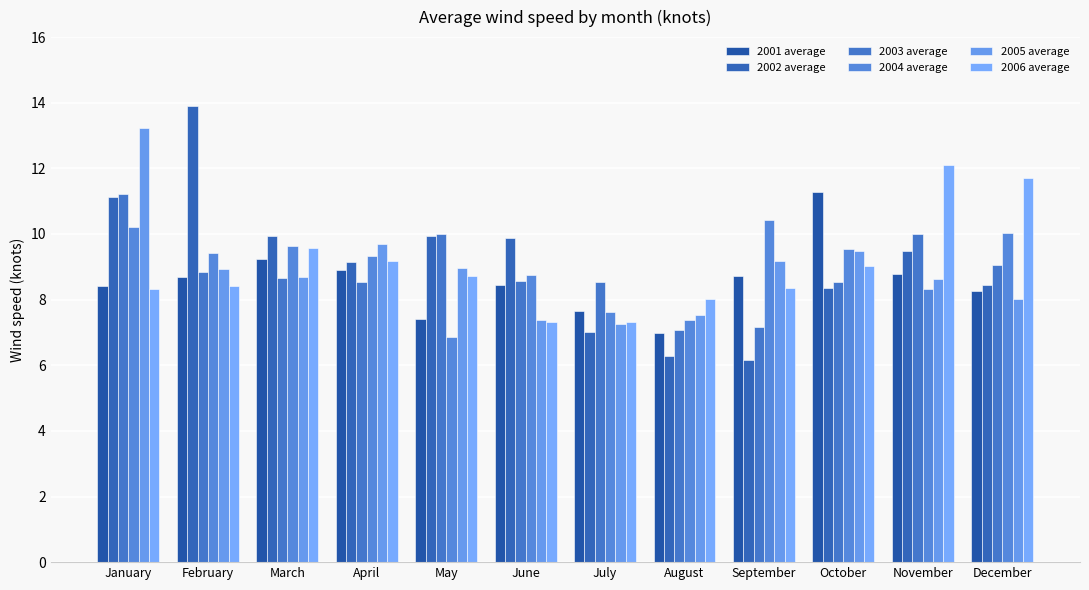

What is the difference between the maximum and minimum values in the 2005 average series?

6.0